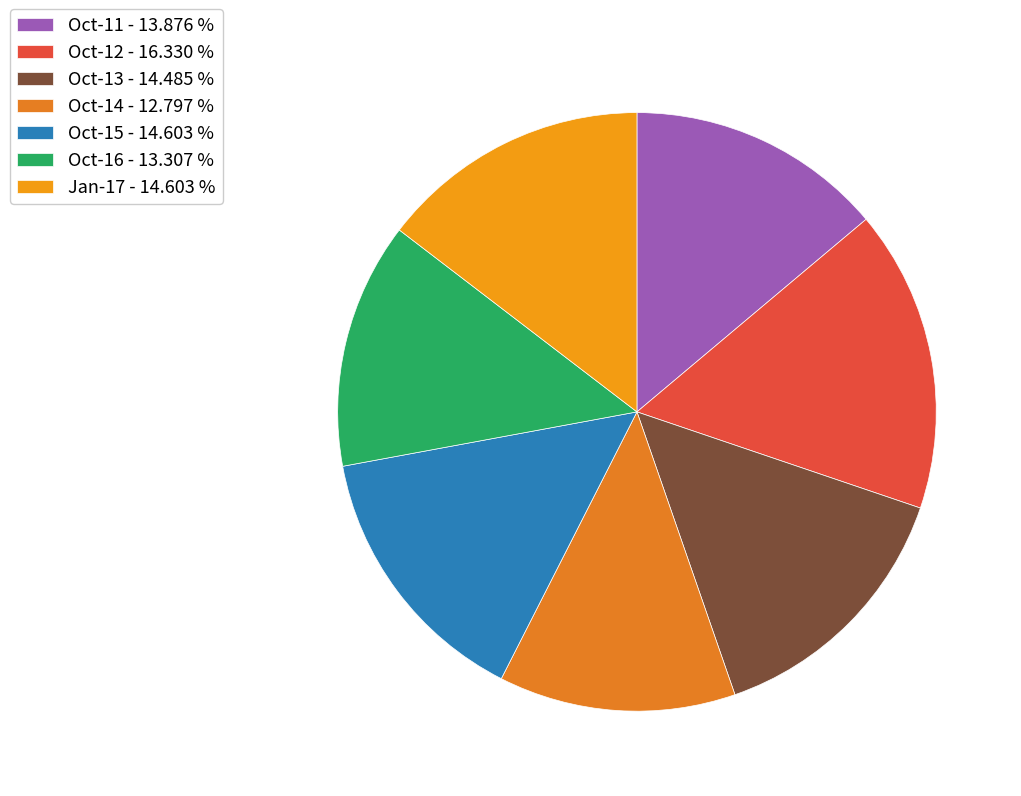

Count the number of slices in the pie.

7